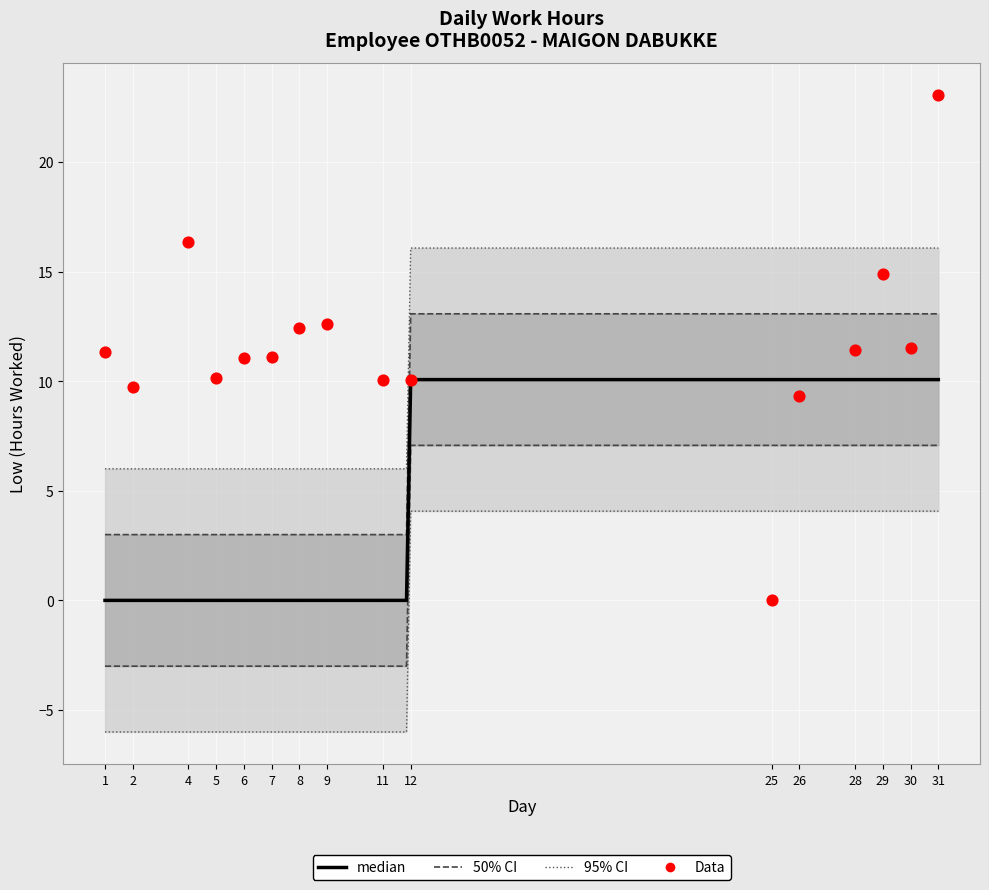

Between 28 and 1, which is larger?

28